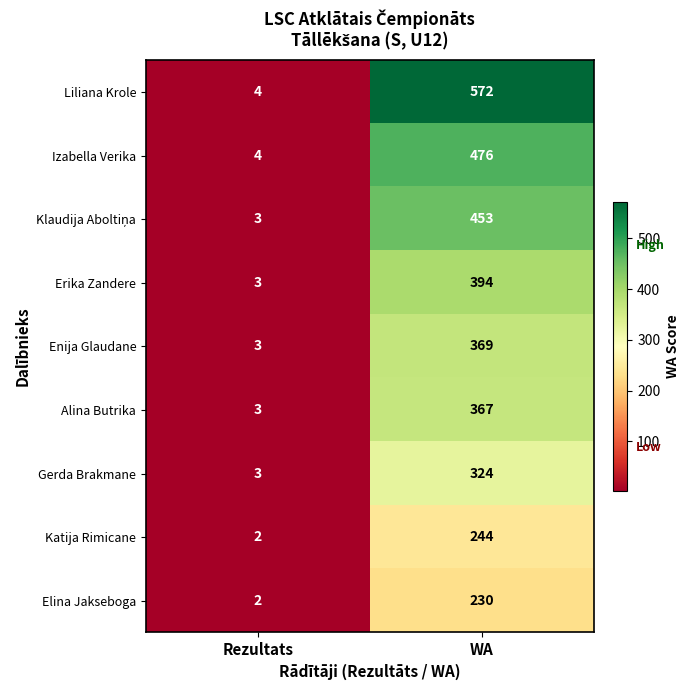

Which label corresponds to the largest value in the chart?

WA